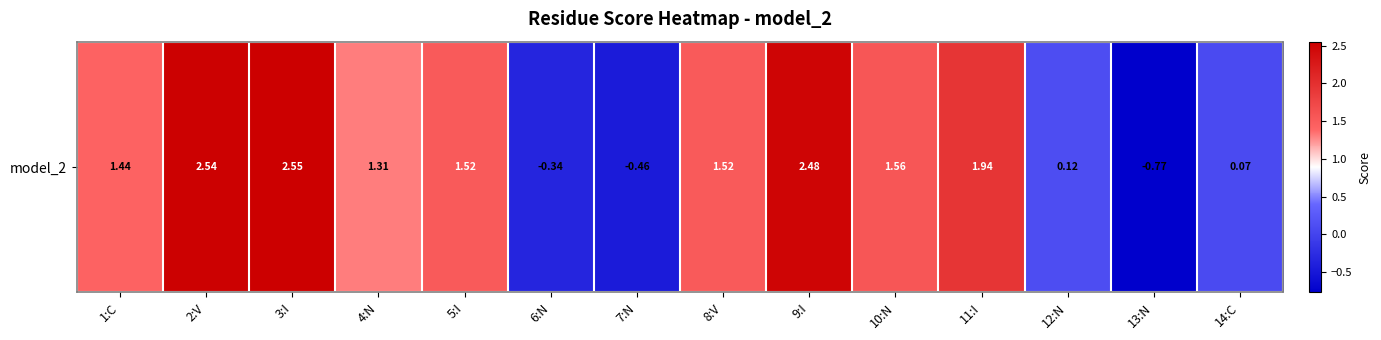

How many values are below zero?

3